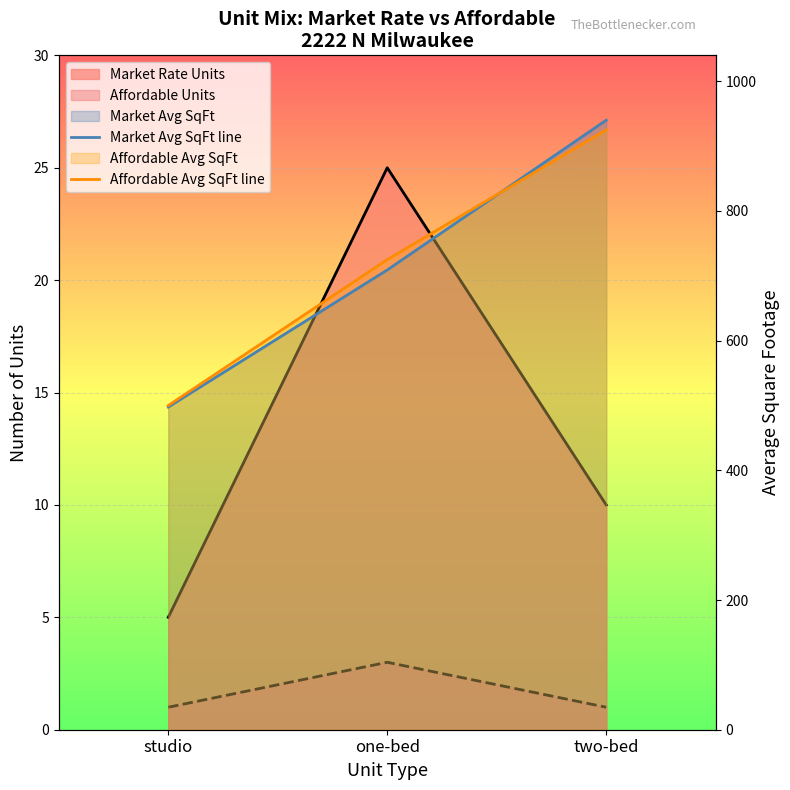

What is the difference between the Market Avg SqFt line values at one-bed and two-bed?

231.0